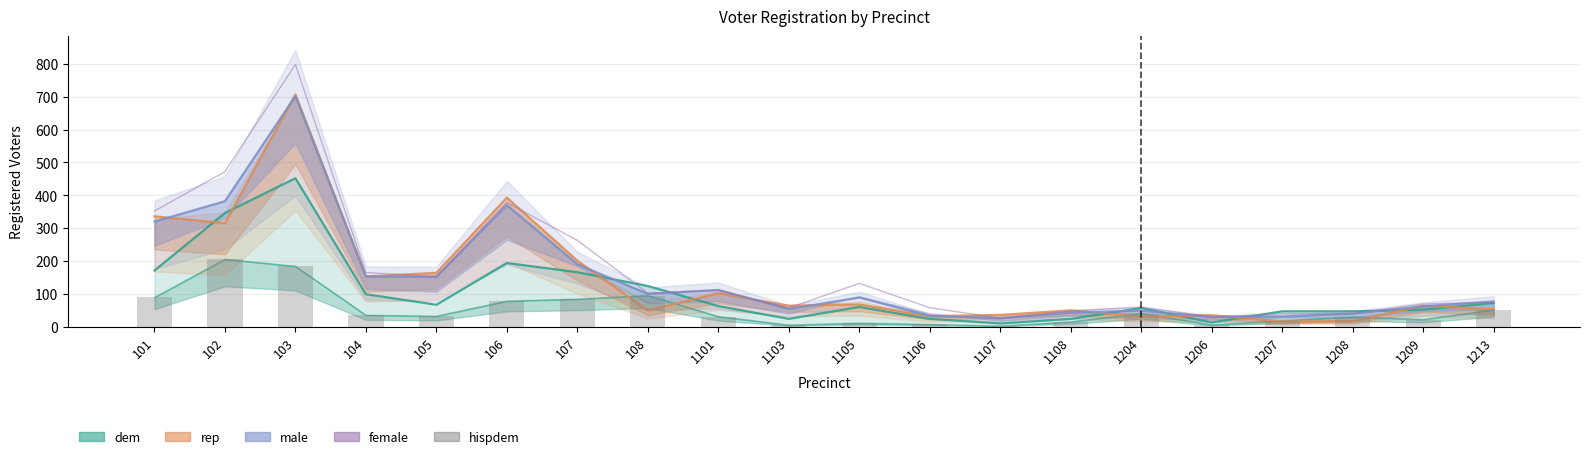

Reading left to right, what are all the values shown in this chart?

female: 101=352	102=472	103=798	104=165	105=152	106=378	107=263	108=102	1101=111	1103=57	1105=132	1106=58	1107=26	1108=48	1204=60	1206=29	1207=40	1208=40	1209=69	1213=74
hispdem: 101=89	102=205	103=184	104=35	105=32	106=78	107=84	108=95	1101=31	1103=5	1105=11	1106=7	1107=2	1108=15	1204=40	1206=6	1207=18	1208=30	1209=22	1213=51